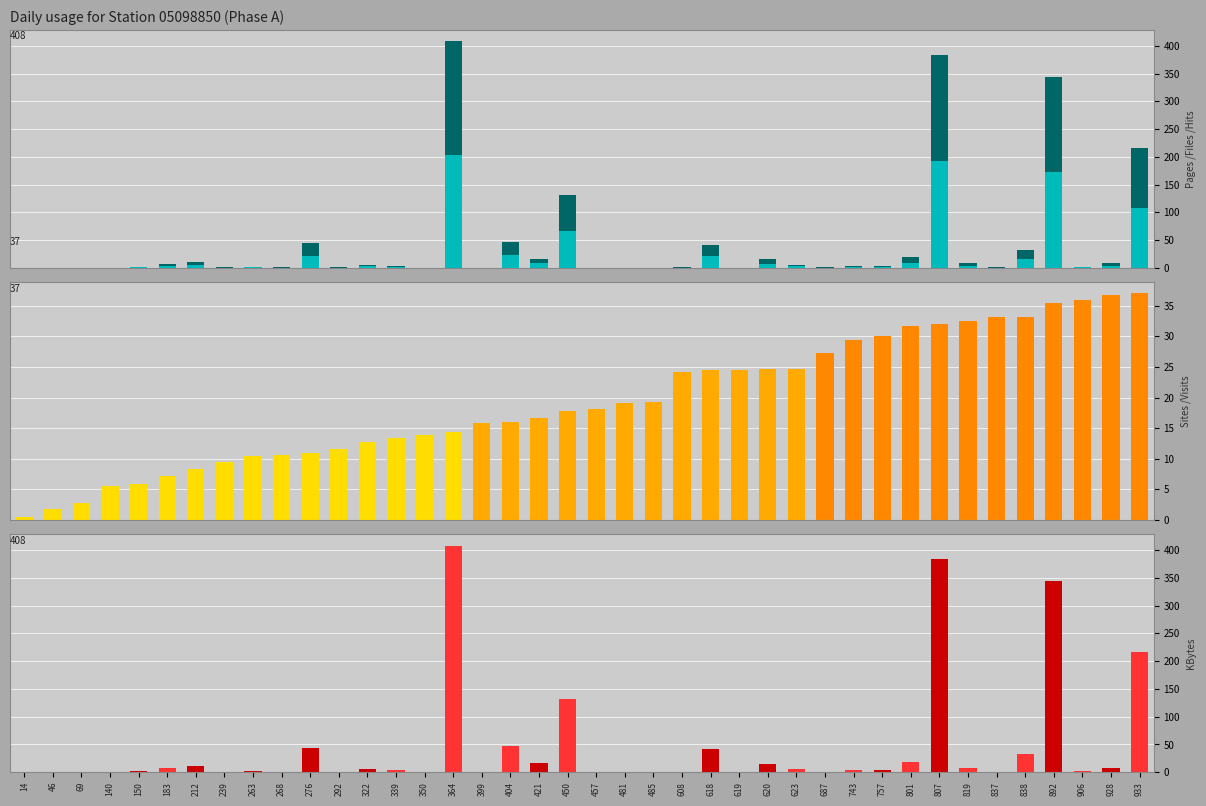

Count the number of data series in this chart.

4